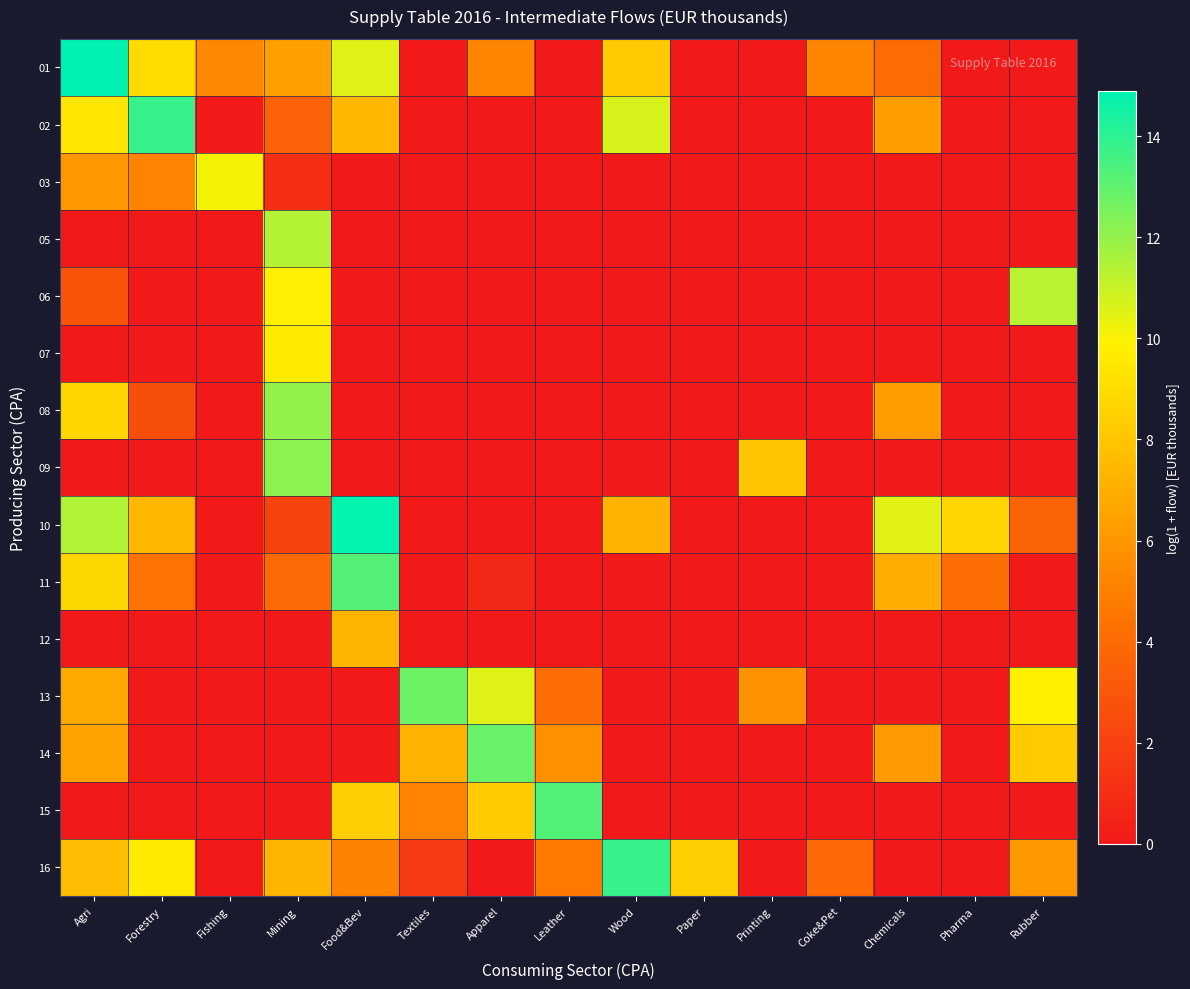

How many series are shown in this chart?

15